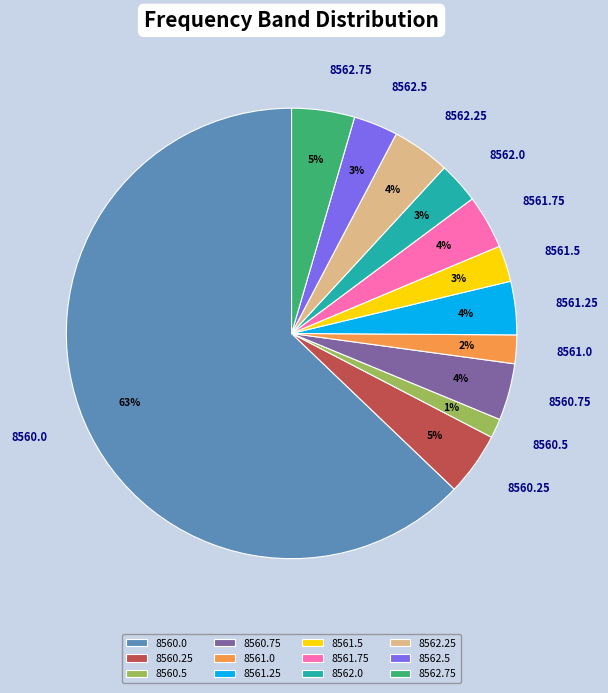

Is the sum of 8562.25 and 8562.75 greater than half?

No